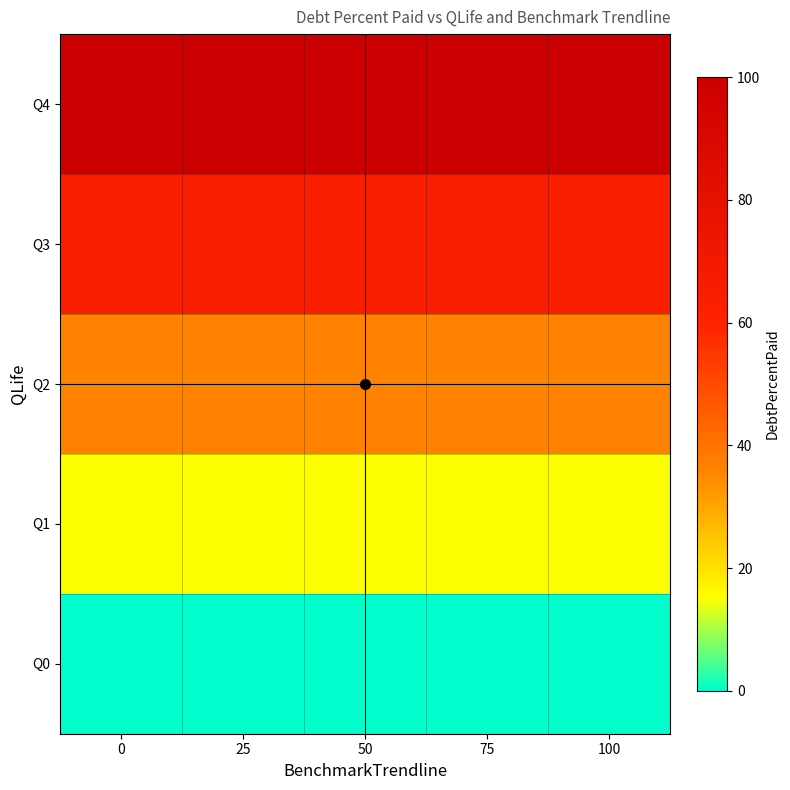

Reading left to right, list all the values displayed in this chart.

Q0: 0=0.0	25=0.0	50=0.0	75=0.0	100=0.0
Q1: 0=15.2	25=15.2	50=15.2	75=15.2	100=15.2
Q2: 0=36.7	25=36.7	50=36.7	75=36.7	100=36.7
Q3: 0=64.1	25=64.1	50=64.1	75=64.1	100=64.1
Q4: 0=100.0	25=100.0	50=100.0	75=100.0	100=100.0